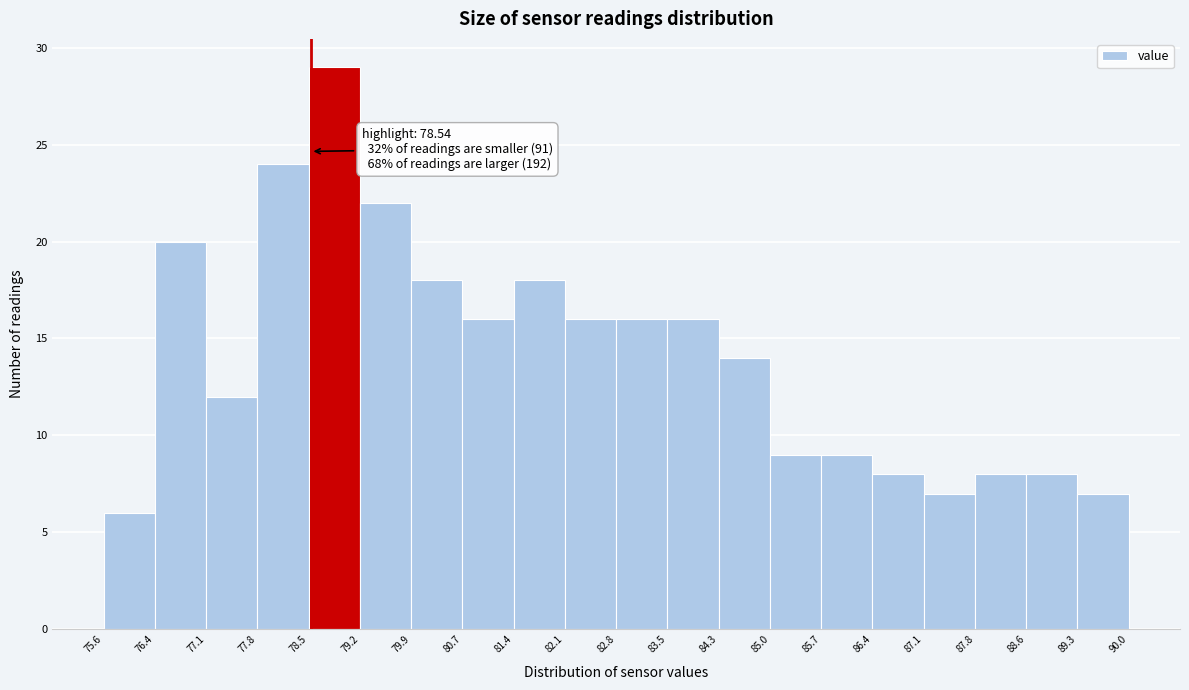

Which range on the x-axis has the tallest bar?

78.5 to 79.2